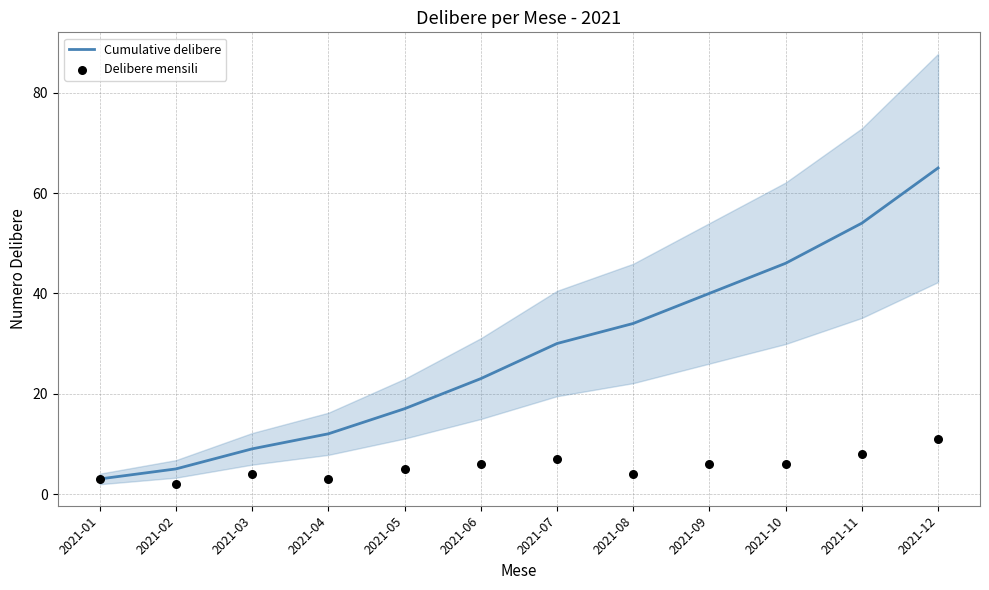

What are all the series names shown in the legend?

Cumulative delibere, Delibere mensili